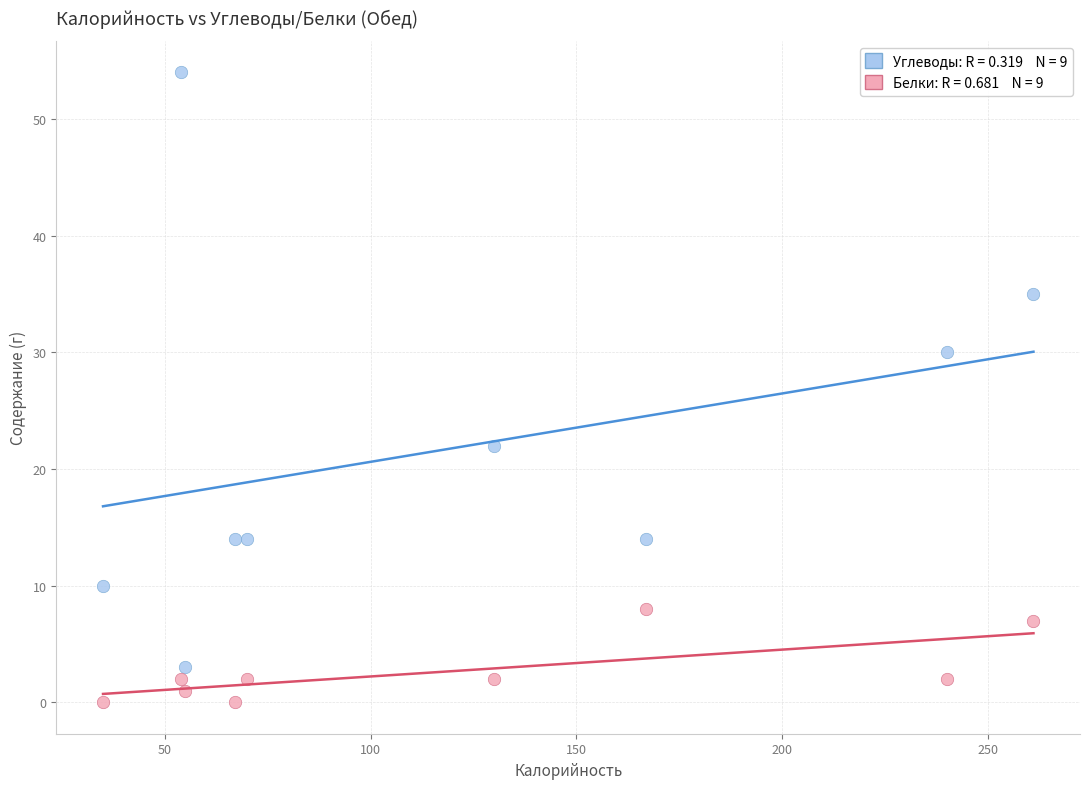

Across all data points, what is the range of Y values (max minus min)?

54